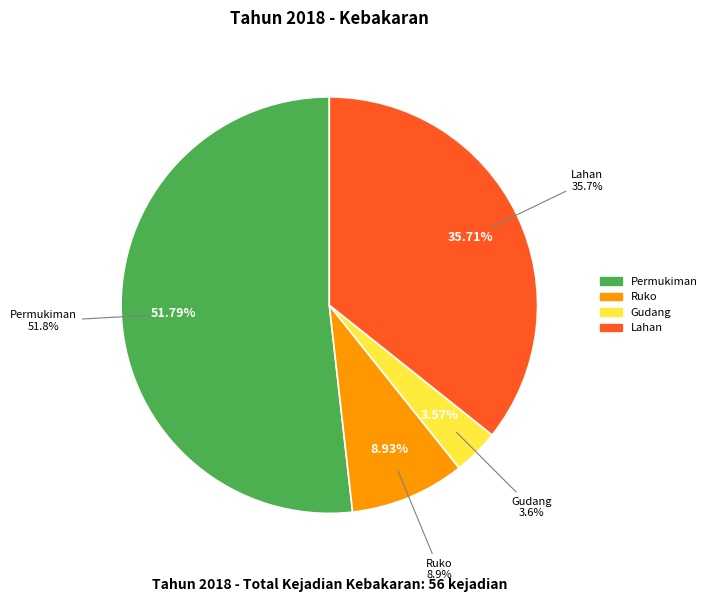

Is Permukiman the majority of the pie?

Yes